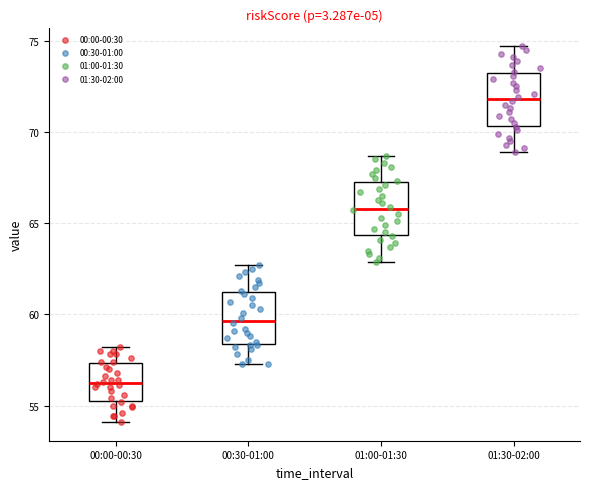

Reading left to right, read every box against the y-axis: the position of its median line, the range the box covers, and the ends of its whiskers. The values are not printed on the chart, so give them approximately, as read against the axis.

00:00-00:30: median 56.5, box 55.5 to 57.5, whiskers 54.0 to 58.0
00:30-01:00: median 59.5, box 58.5 to 61.5, whiskers 57.5 to 62.5
01:00-01:30: median 66.0, box 64.5 to 67.5, whiskers 63.0 to 68.5
01:30-02:00: median 72.0, box 70.5 to 73.5, whiskers 69.0 to 74.5